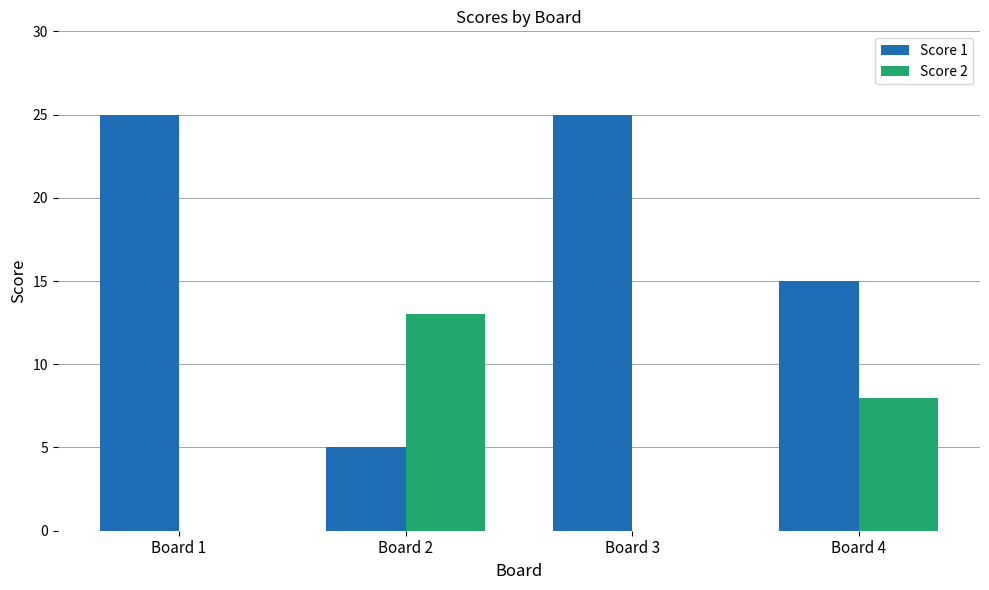

How many distinct data groups are displayed?

2